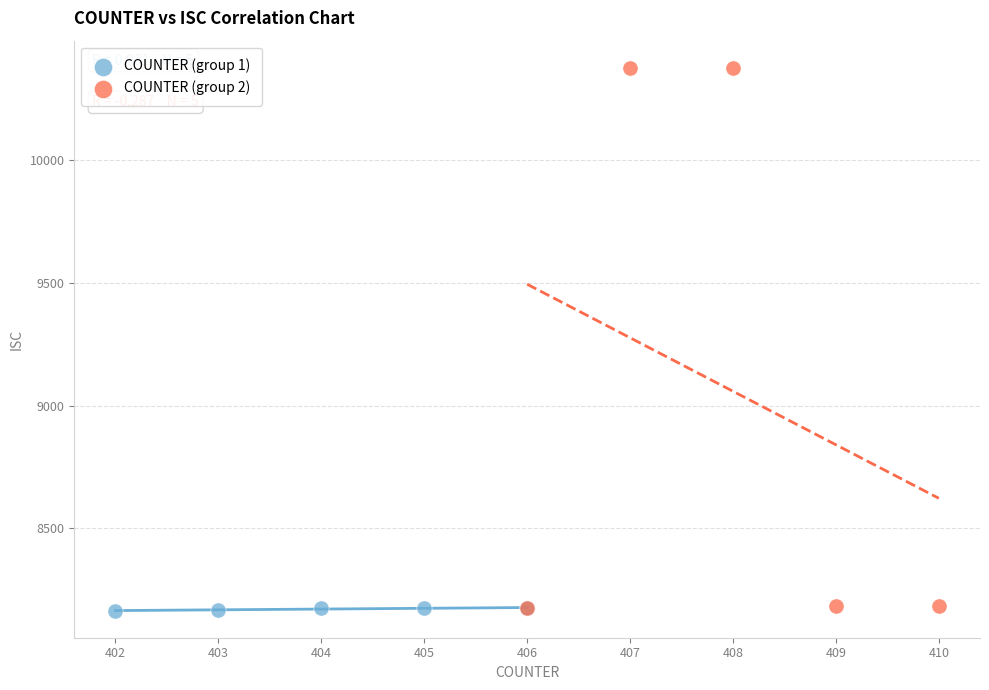

Which series contains the highest Y value?

COUNTER (group 2)